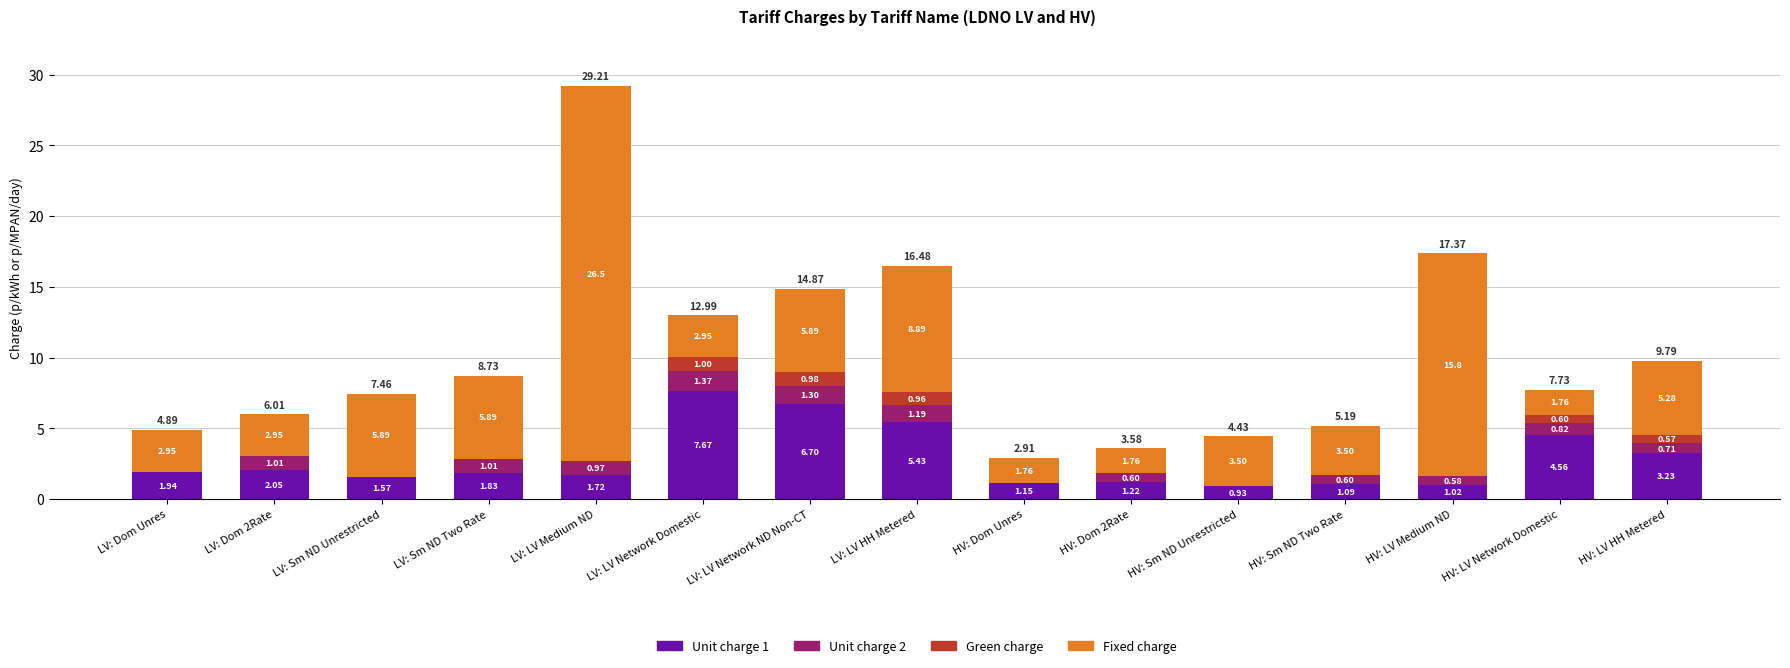

What is the total value across all series at LV: Sm ND Two Rate?

8.7